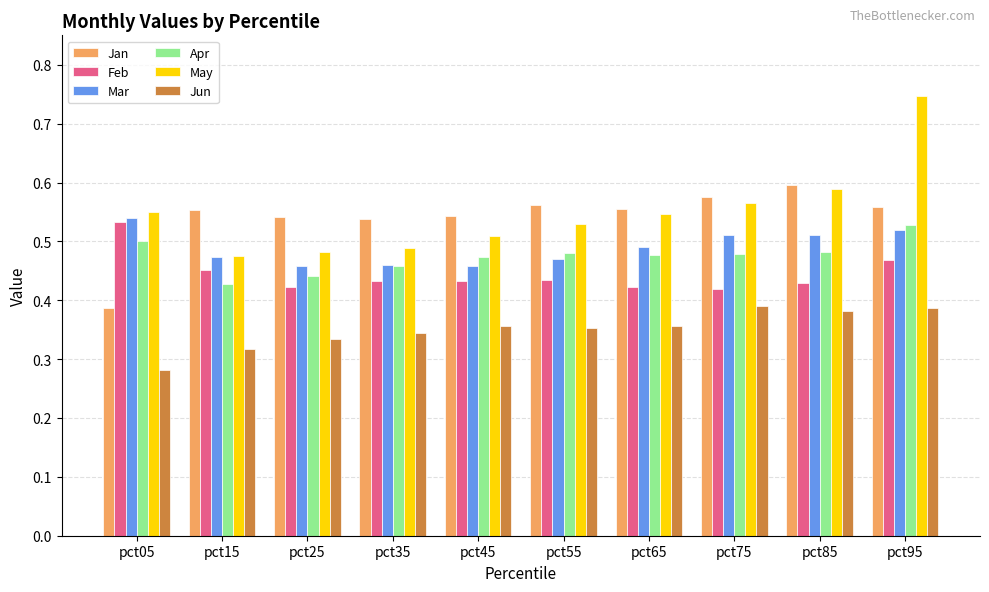

What is the sum of the Jan values at pct85 and pct45?

1.1